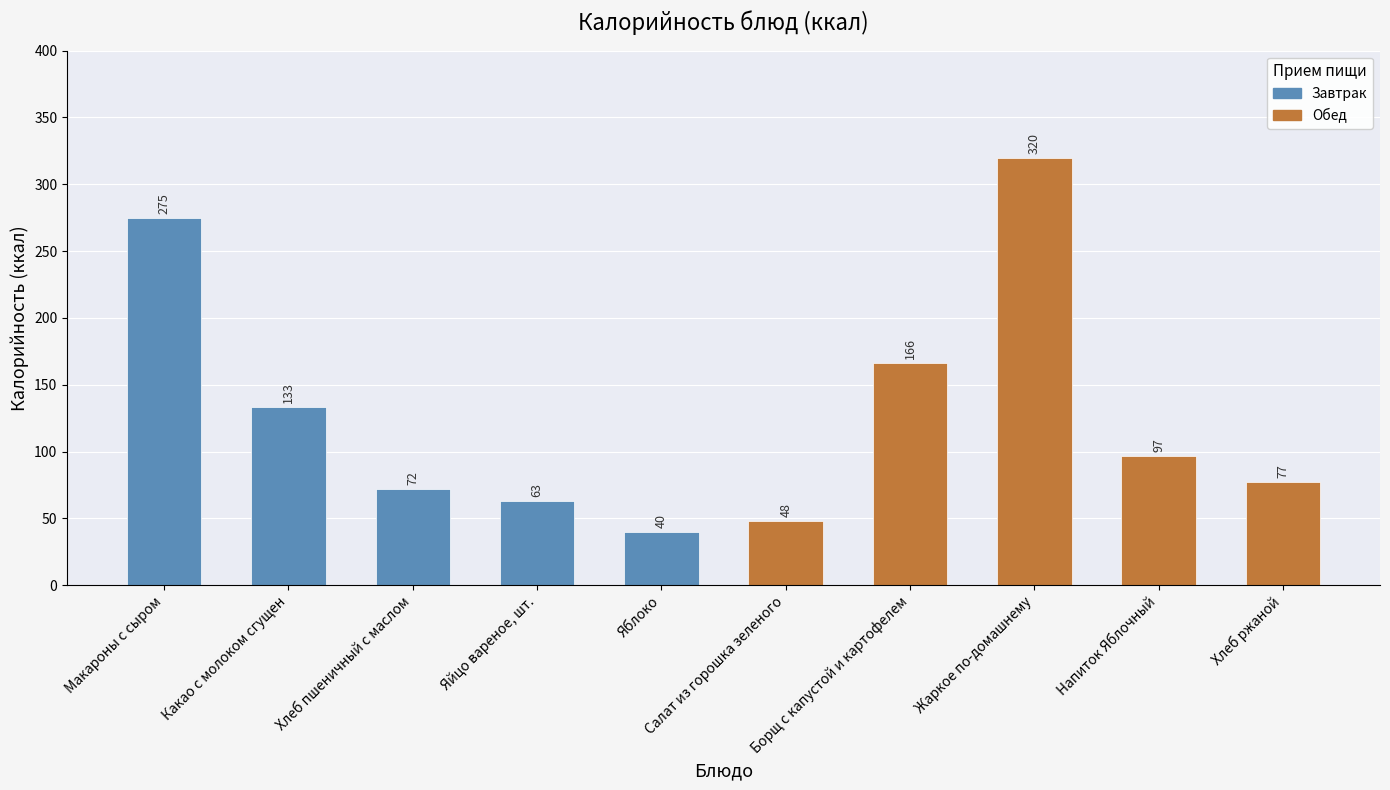

Which label corresponds to the largest value in the chart?

Жаркое по-домашнему